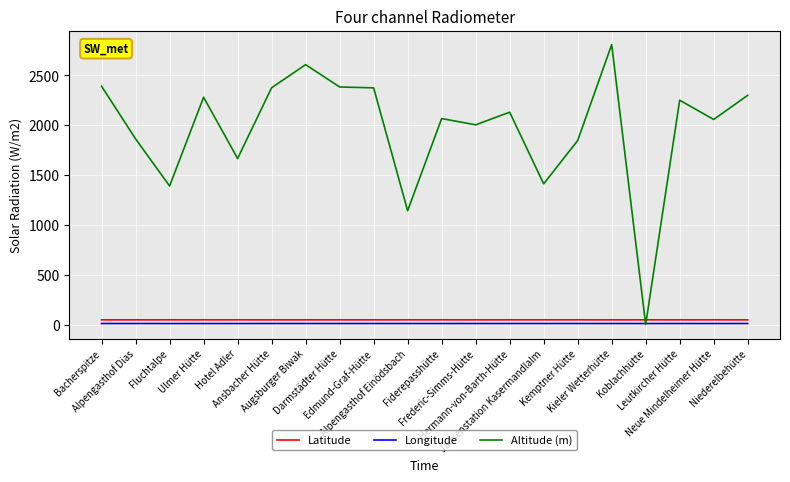

How many distinct data groups are displayed?

3